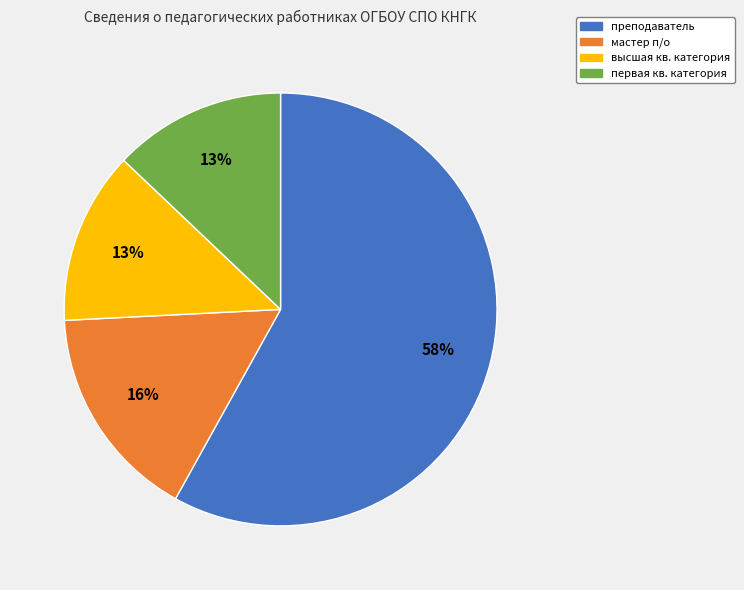

How many slices are in this pie chart?

4